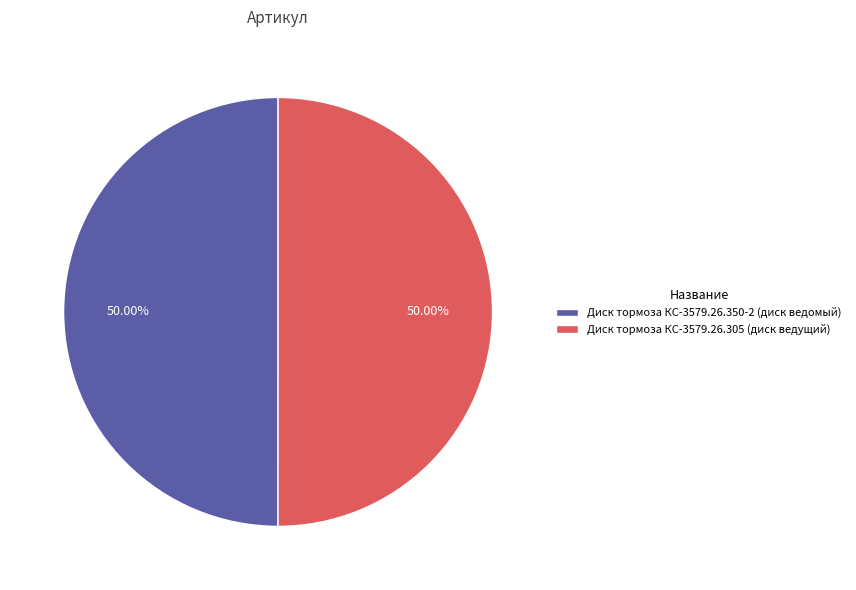

Count the number of slices in the pie.

2